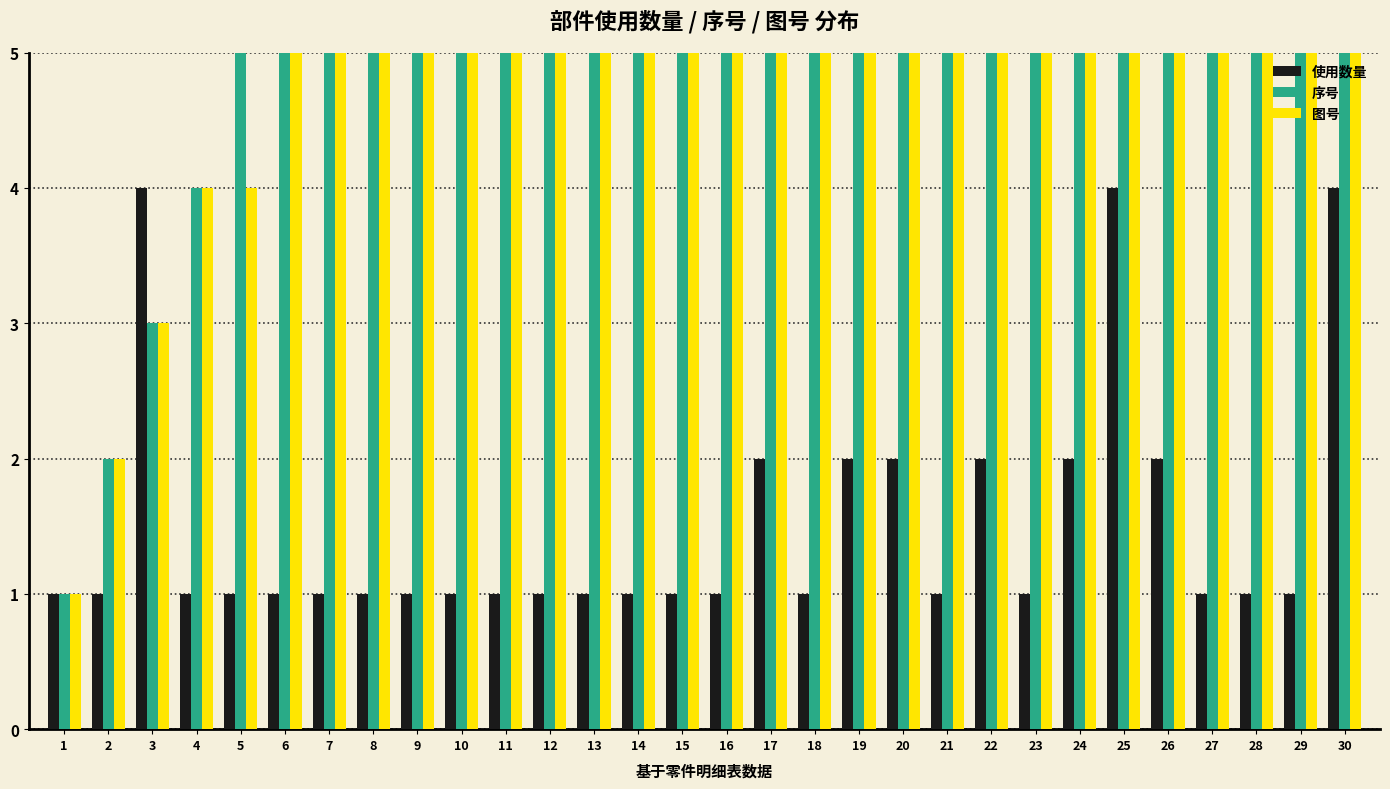

How many groups of bars are there?

30